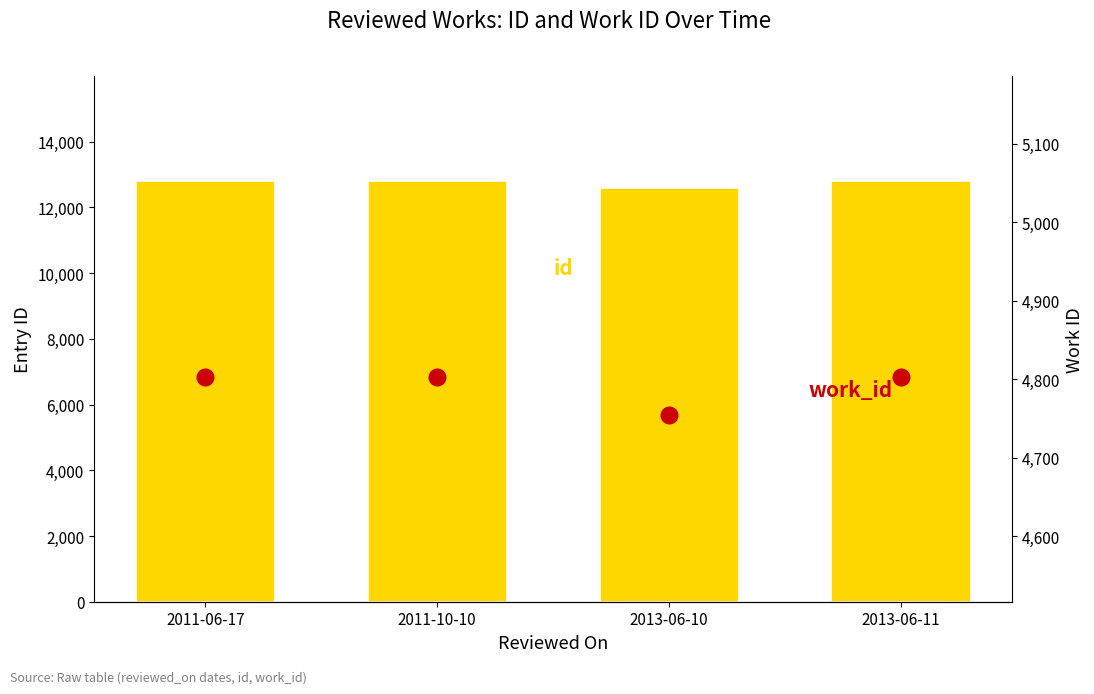

Where does the id series first go above 12797?

2011-06-17